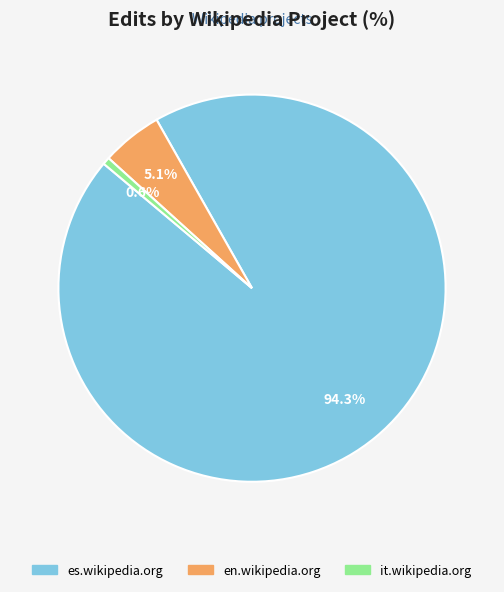

Rank the categories by value from highest to lowest.

es.wikipedia.org, en.wikipedia.org, it.wikipedia.org